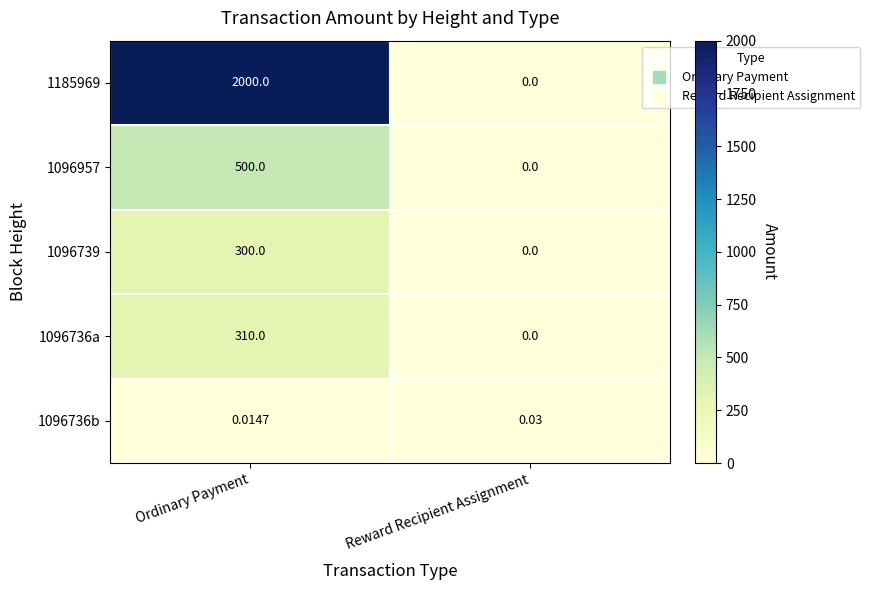

Which category has the highest value across all series?

Ordinary Payment